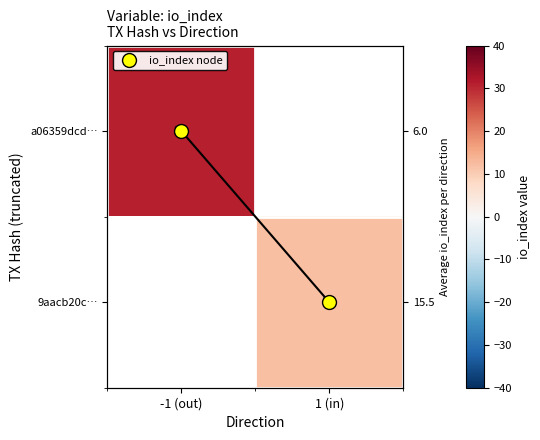

What is the greatest value displayed?

31.0